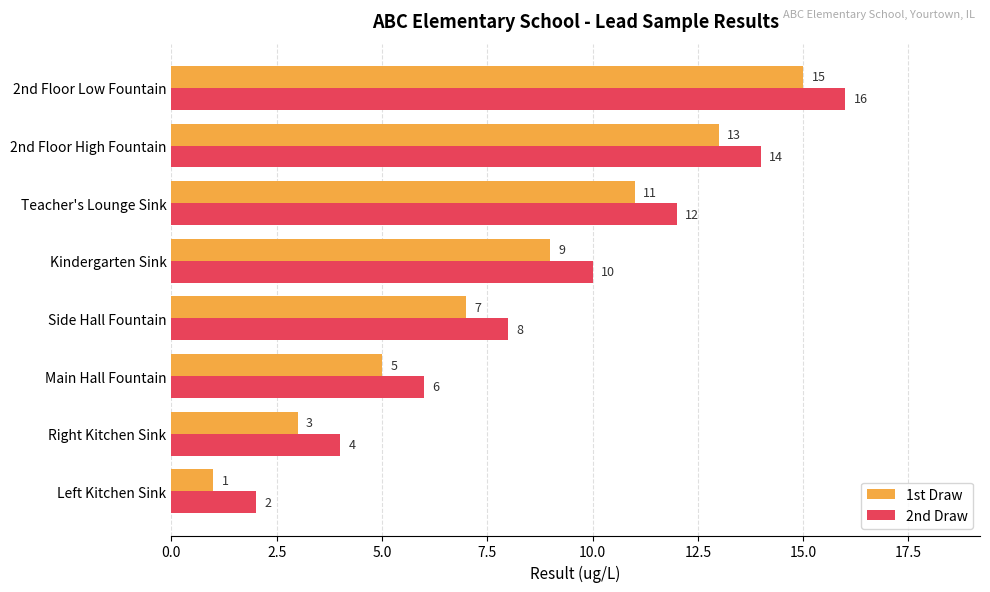

At how many categories does at least one series exceed 9?

4